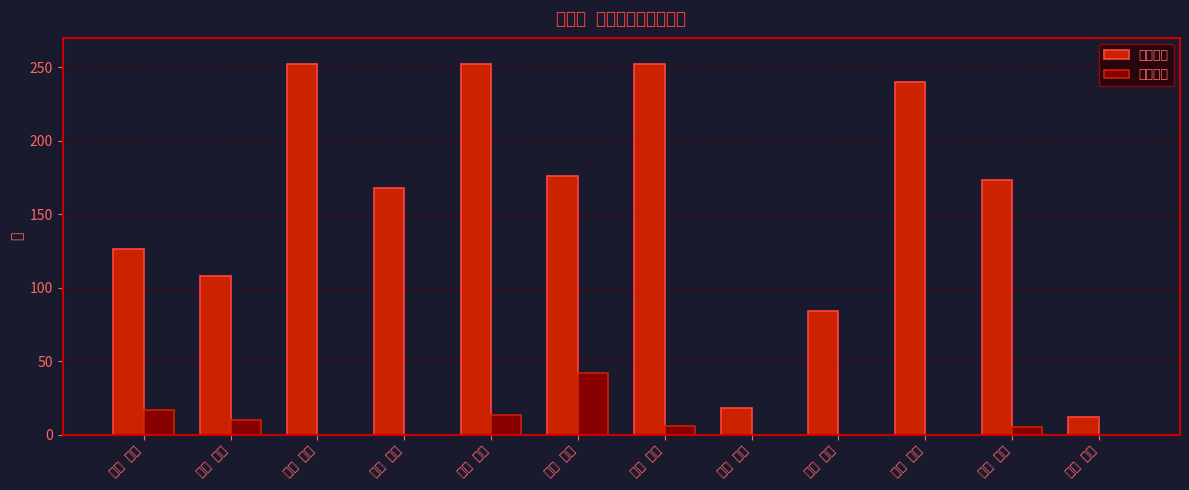

What is the difference between the second highest and second lowest values in the 著作合計 series?

17